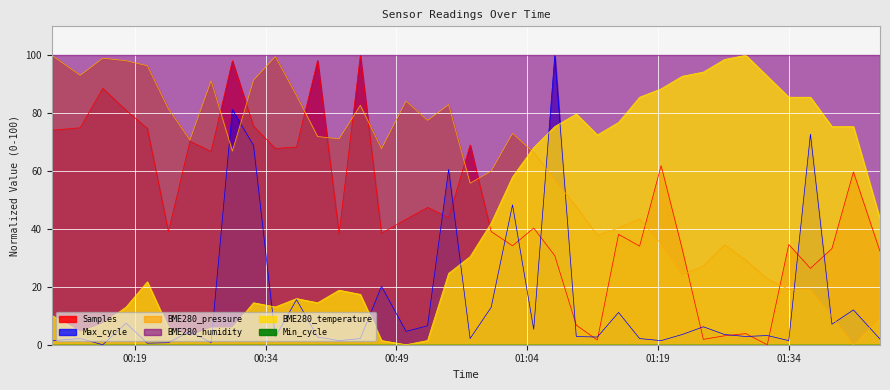

True or false: BME280_temperature and Max_cycle cross at least once.

True